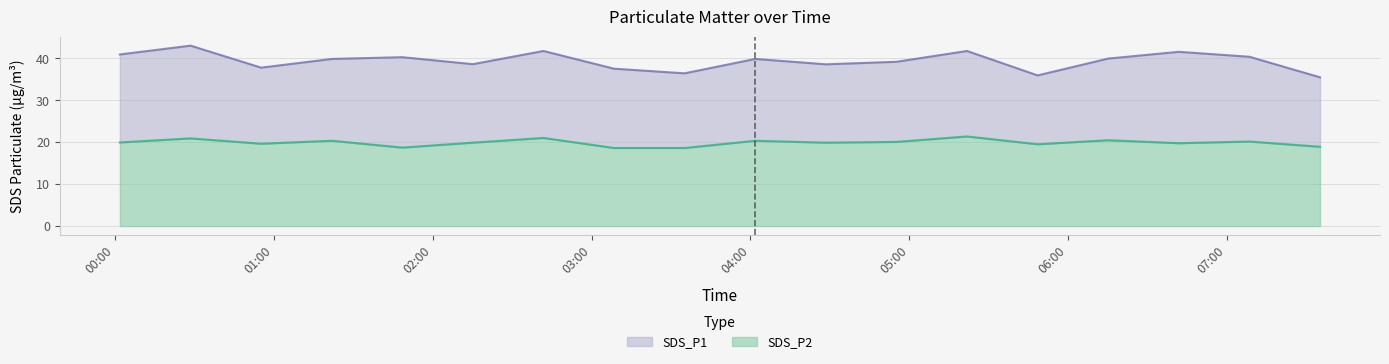

Is it true that SDS_P2 equals 5.5 at 2022/12/12 06:15:10?

False